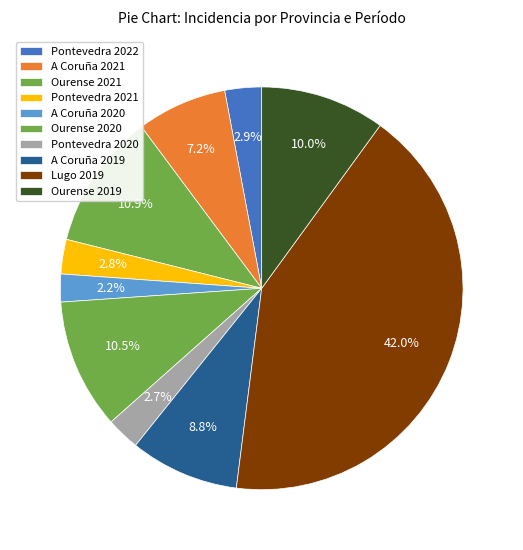

Rank the categories by value from lowest to highest.

A Coruña 2020, Pontevedra 2020, Pontevedra 2021, Pontevedra 2022, A Coruña 2021, A Coruña 2019, Ourense 2019, Ourense 2020, Ourense 2021, Lugo 2019